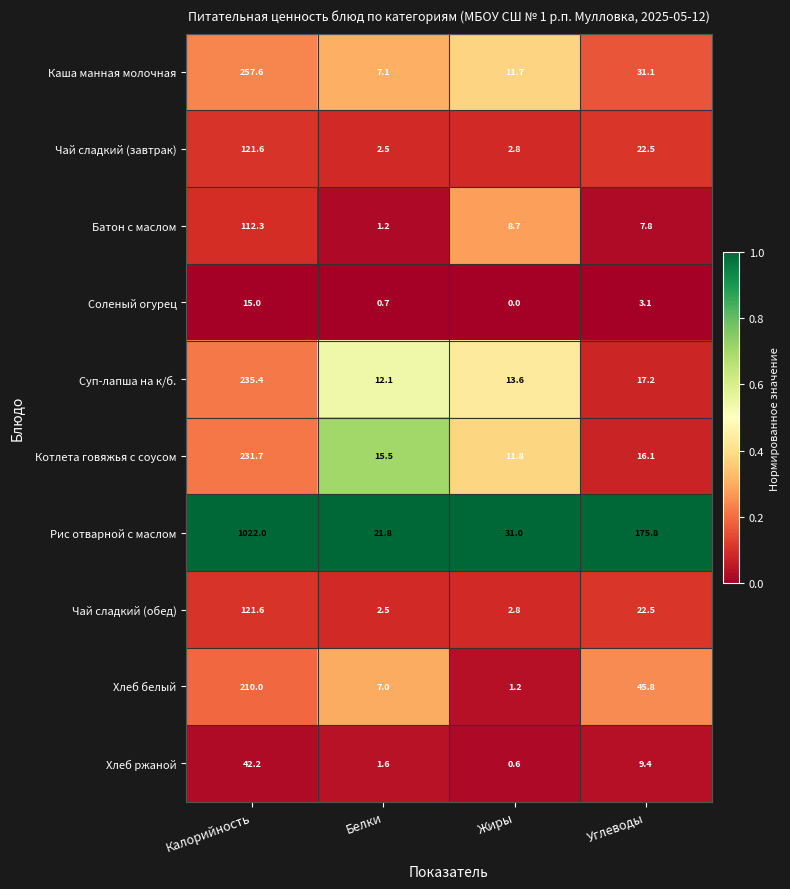

Rank the categories by Хлеб ржаной value from lowest to highest.

Жиры, Белки, Углеводы, Калорийность